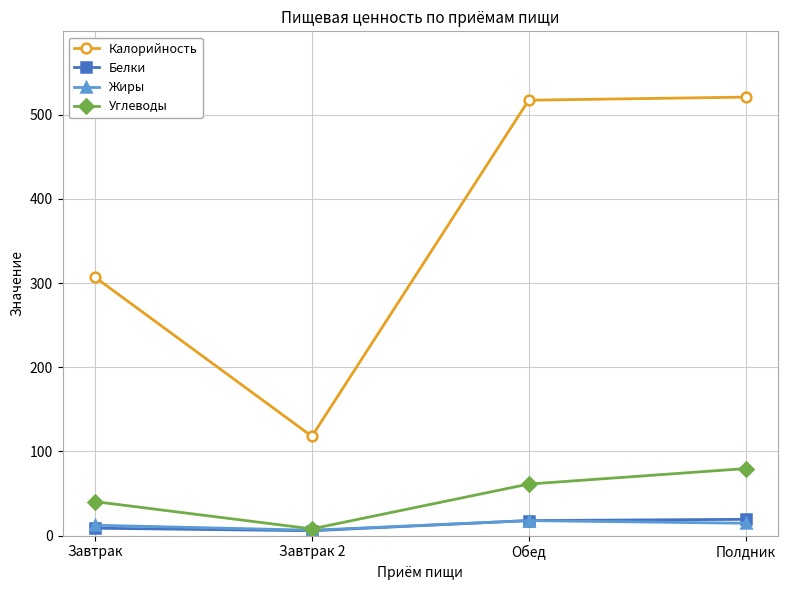

Which series has the largest total across all categories?

Калорийность